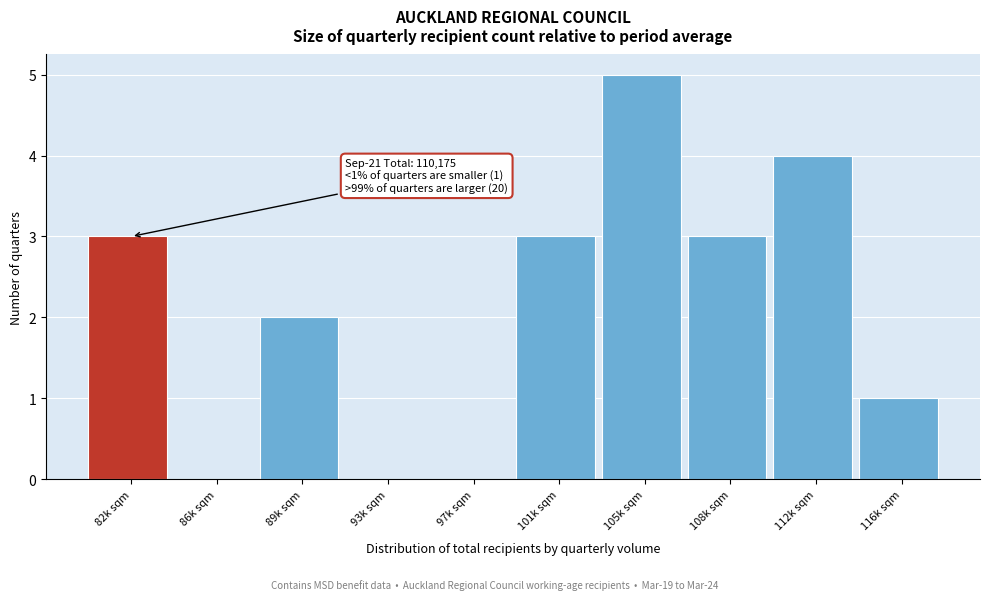

Reading left to right, what are all the values shown in this chart?

82k sqm=3	86k sqm=0	89k sqm=2	93k sqm=0	97k sqm=0	101k sqm=3	105k sqm=5	108k sqm=3	112k sqm=4	116k sqm=1